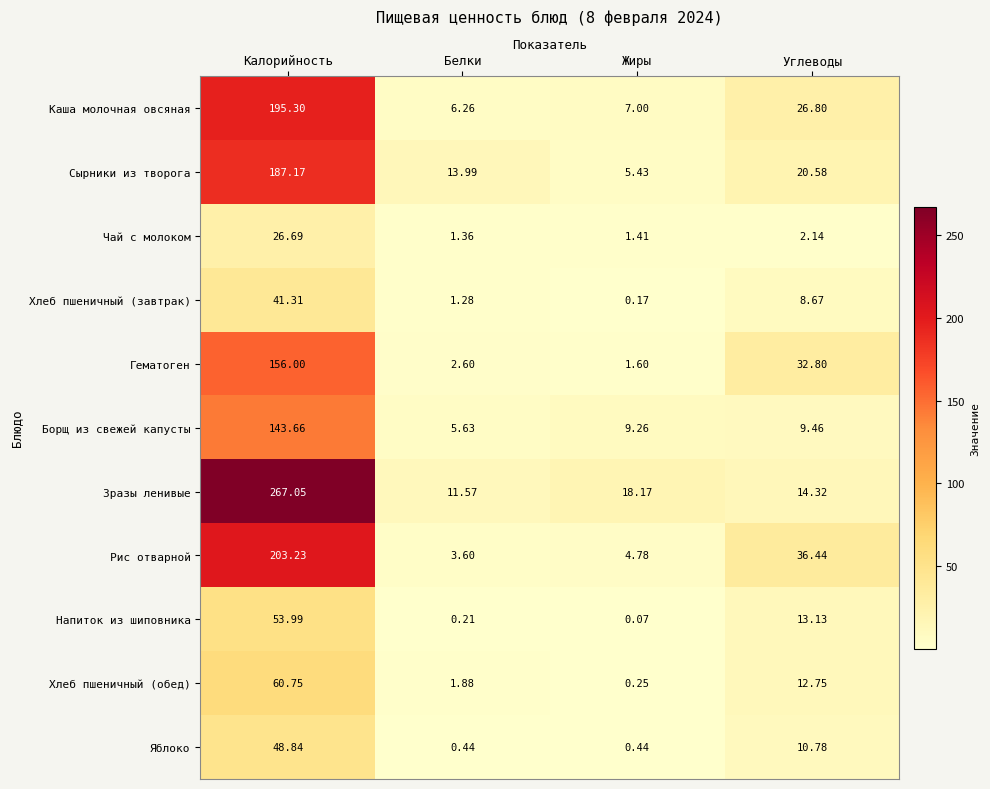

How many series are shown in this chart?

11